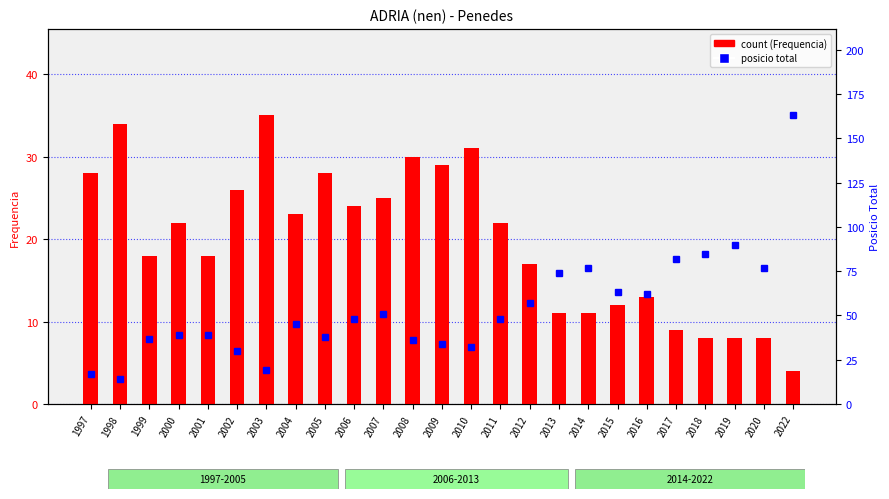

What is the sum of all count (Frequencia) values?

494